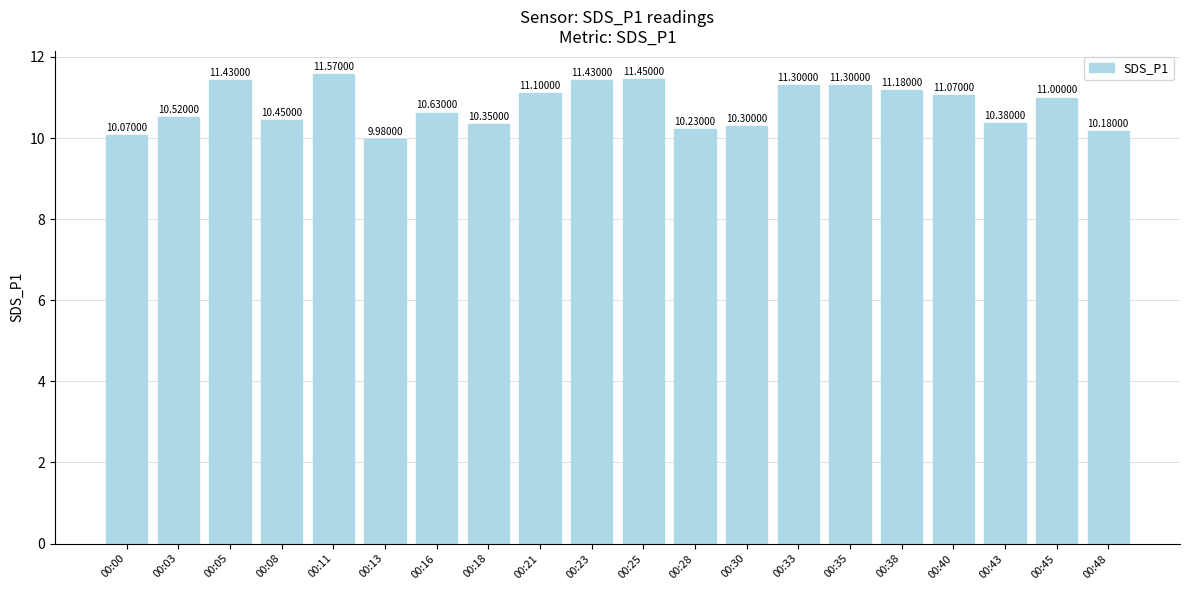

What is the value of the 18th bar from the left?

10.4